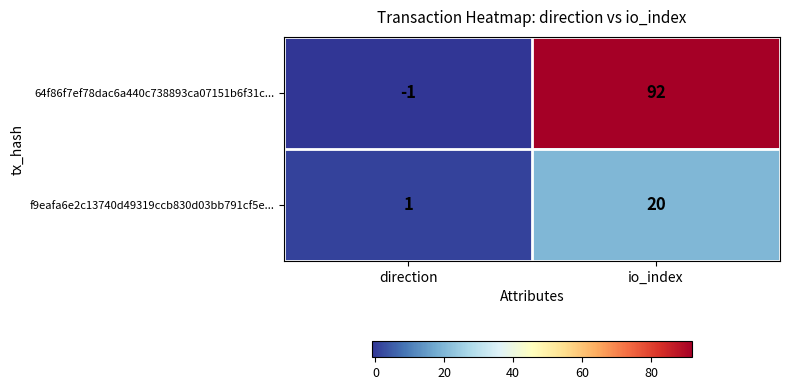

Where is 64f86f7ef78dac6a440c738893ca07151b6f31c... nearest to the value 45?

direction